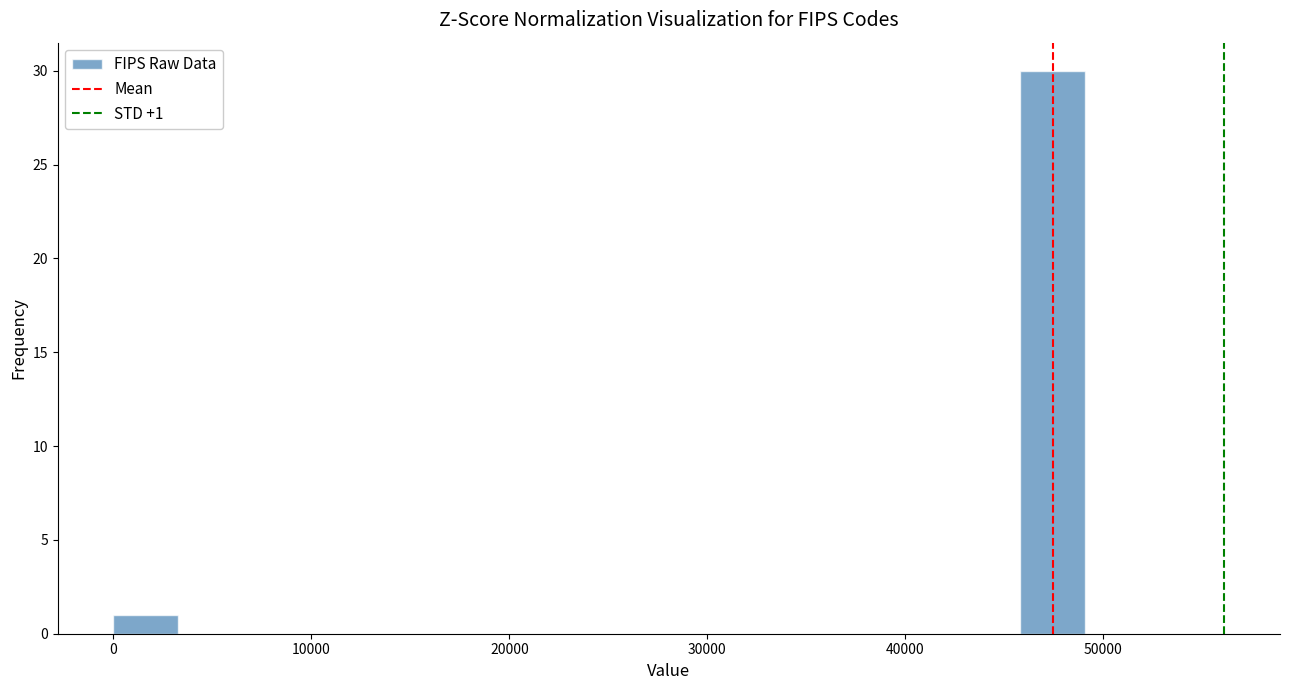

Around what value on the x-axis is the tallest bar? Give the approximate position of its centre, as read against the axis.

47000